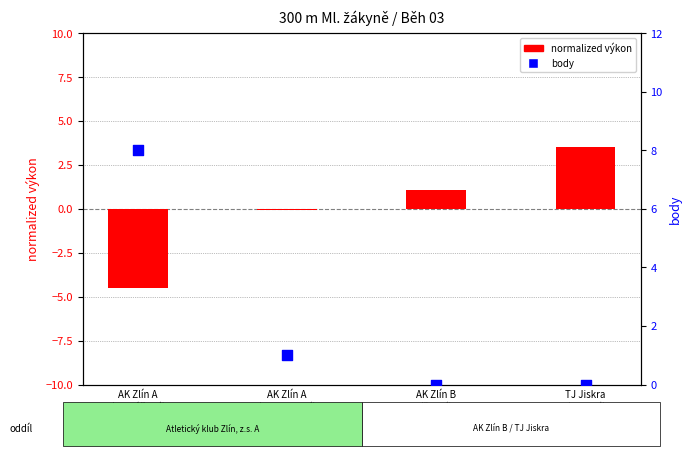

Is the value of body at AK Zlín B
(Černá) greater than the value of normalized výkon at AK Zlín A
(Pavlenková)?

Yes